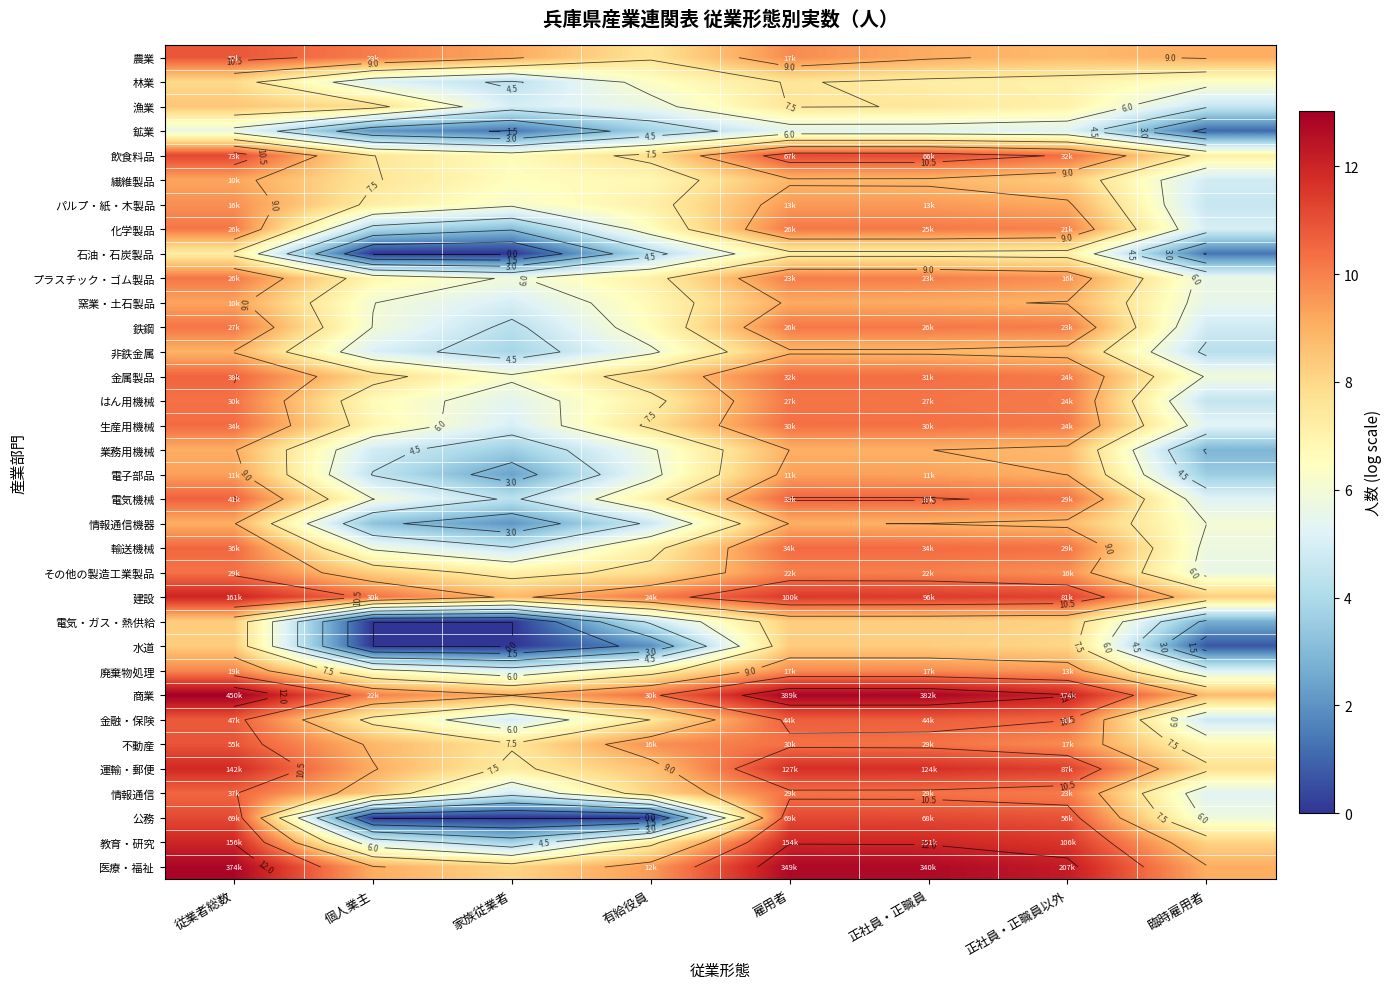

What is the approximate value of 電気機械 at 正社員・正職員?

10.6